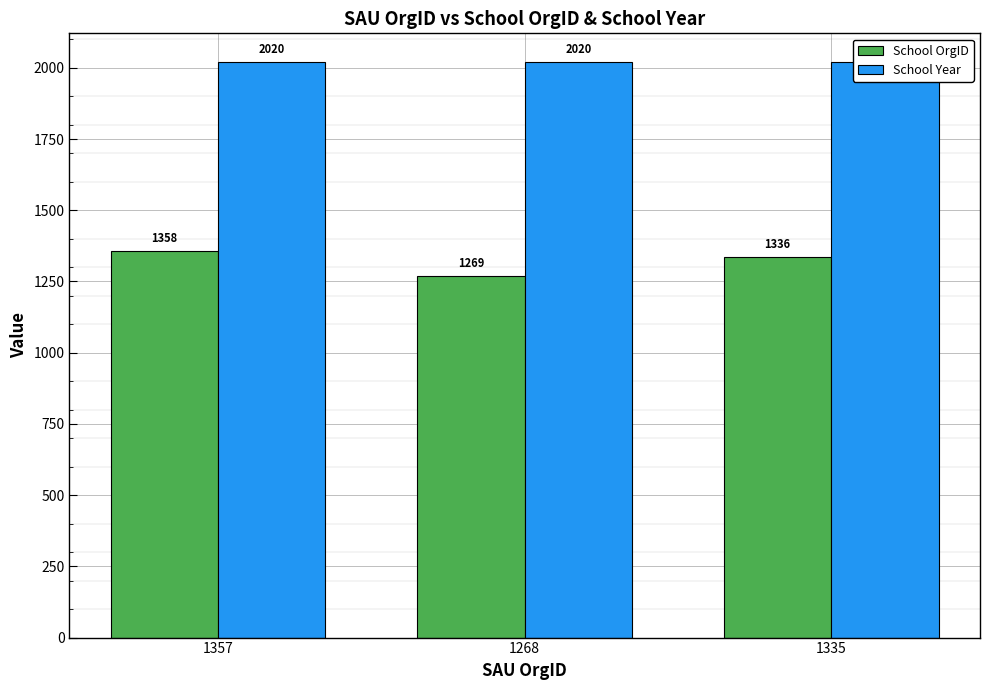

Reading left to right, what are all the values shown in this chart?

School OrgID: 1357=1358	1268=1269	1335=1336
School Year: 1357=2020	1268=2020	1335=2020